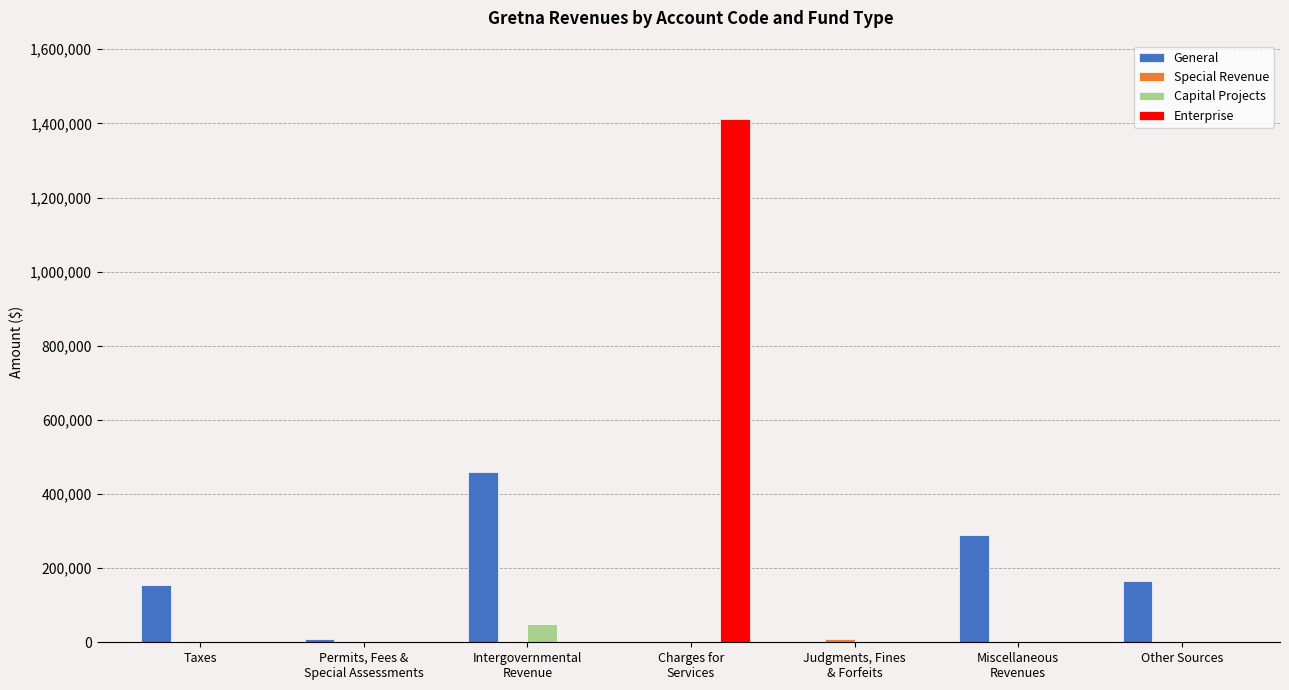

Which series has the largest total across all categories?

Enterprise